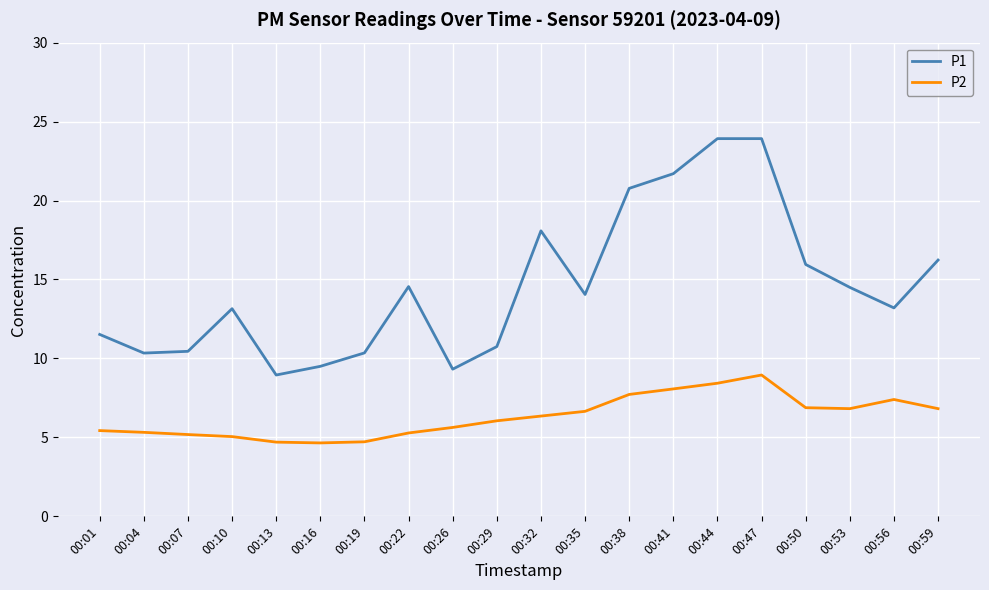

What is the minimum value shown in the chart?

4.7